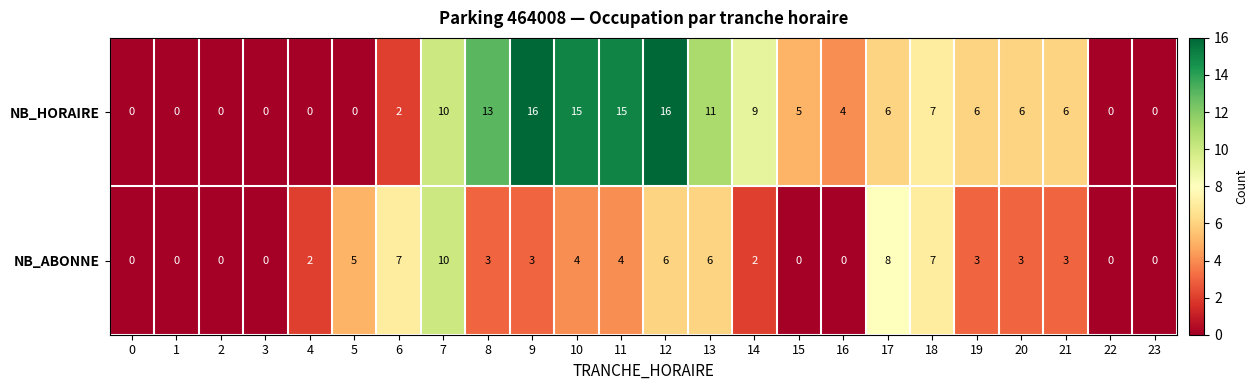

What is the difference between the maximum and minimum values in the NB_HORAIRE series?

16